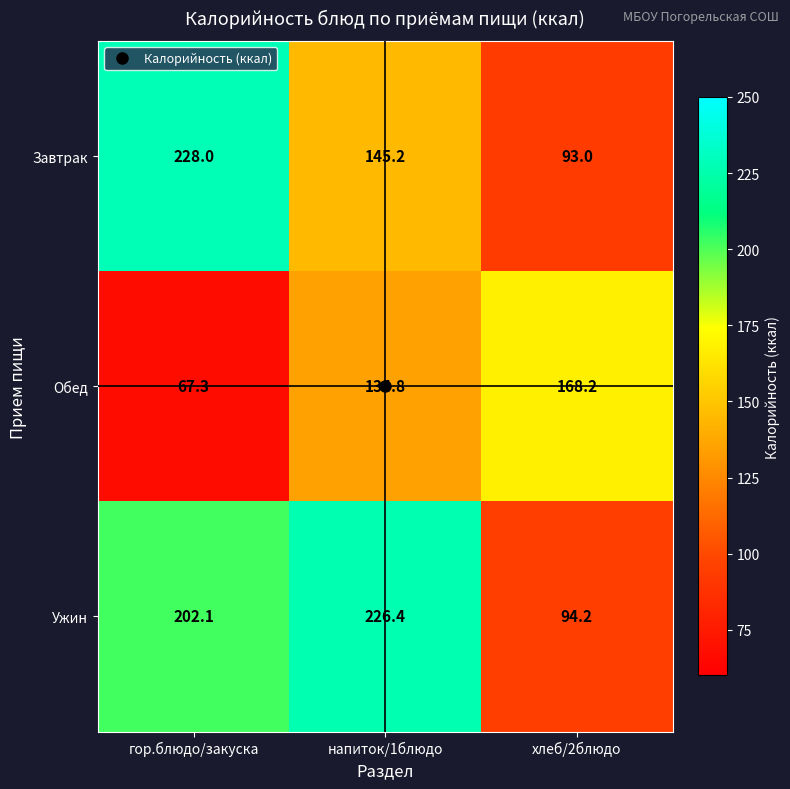

Which series has the widest spread of values?

Завтрак